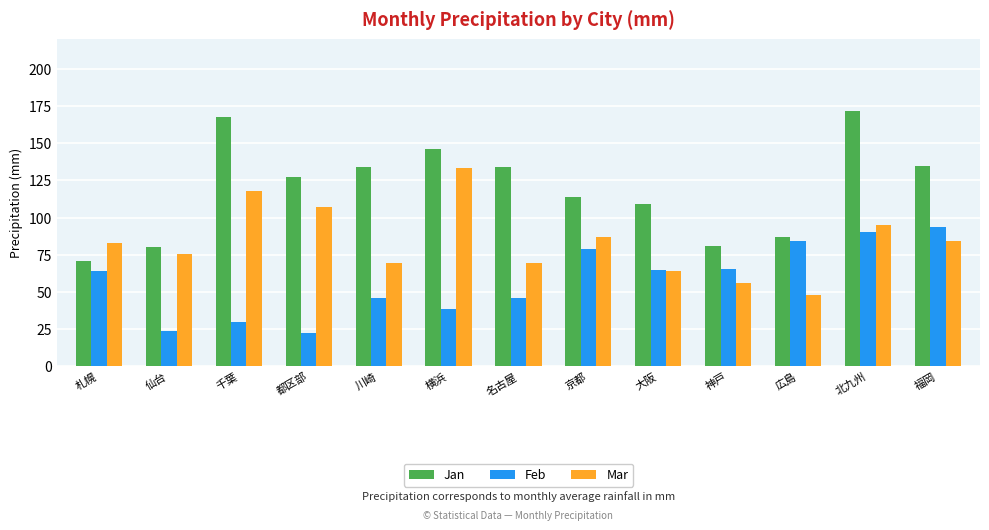

What is the label of the 5th bar from the left?

川崎